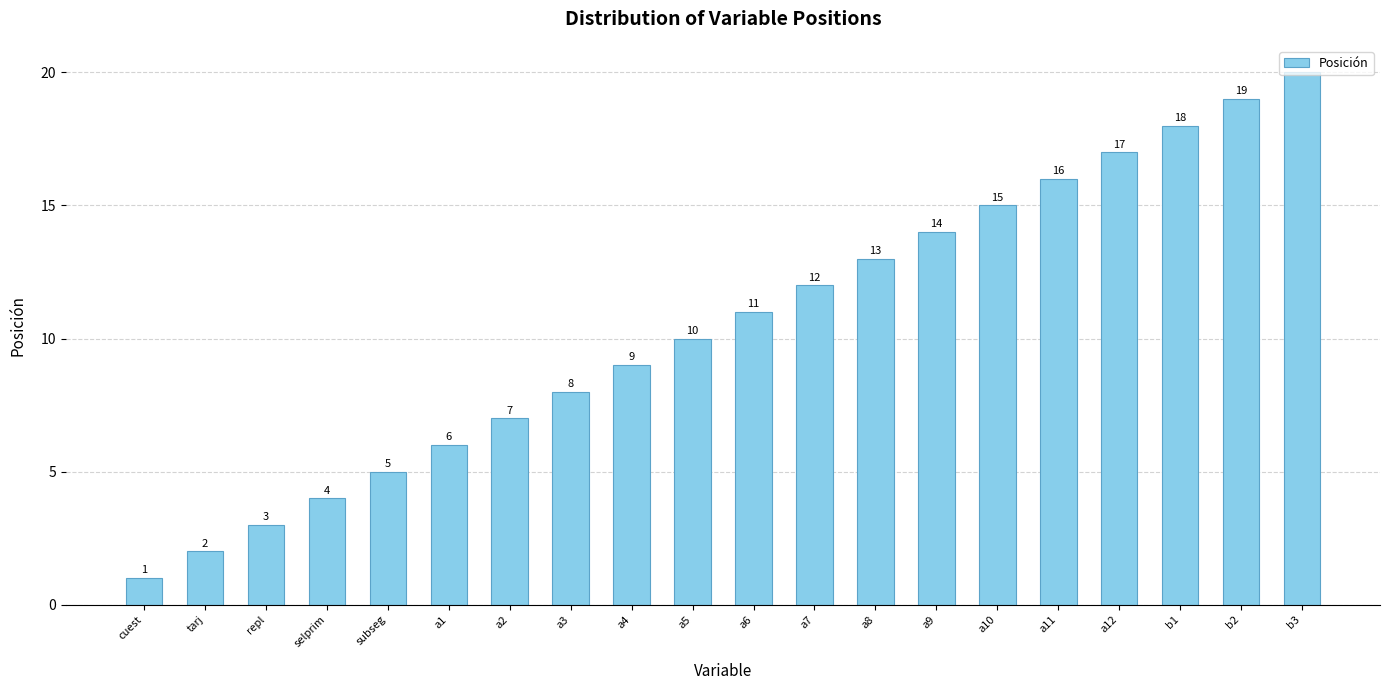

How many categories are shown in the chart?

20